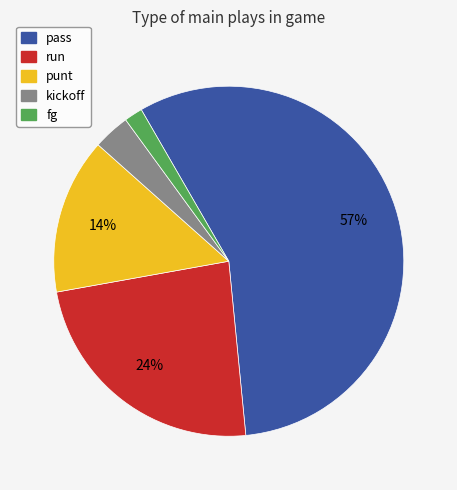

How many slices are in this pie chart?

5